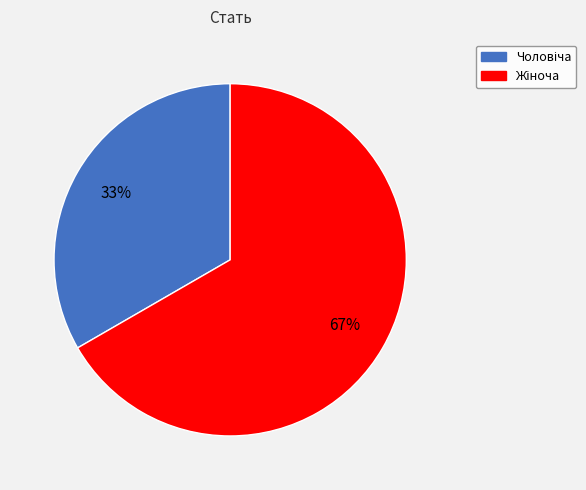

To the nearest percent, what is the average slice percentage?

50%